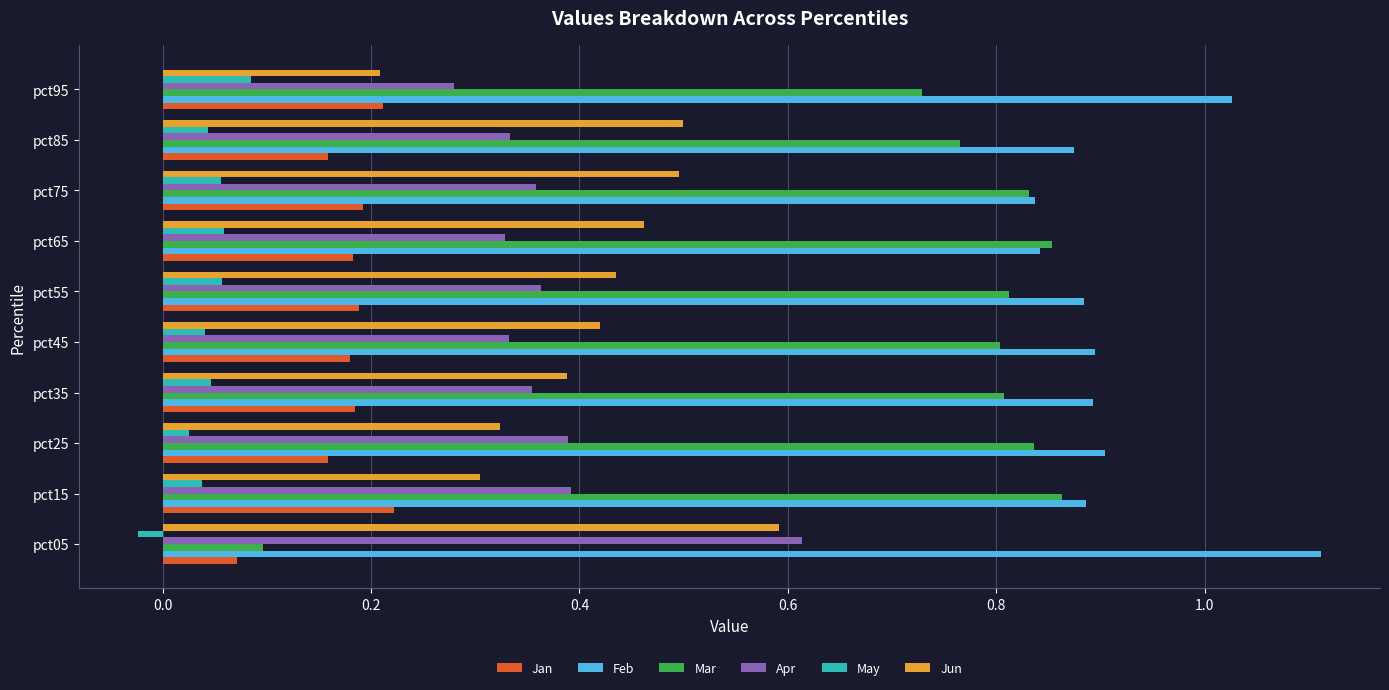

Which series has the widest spread of values?

Mar